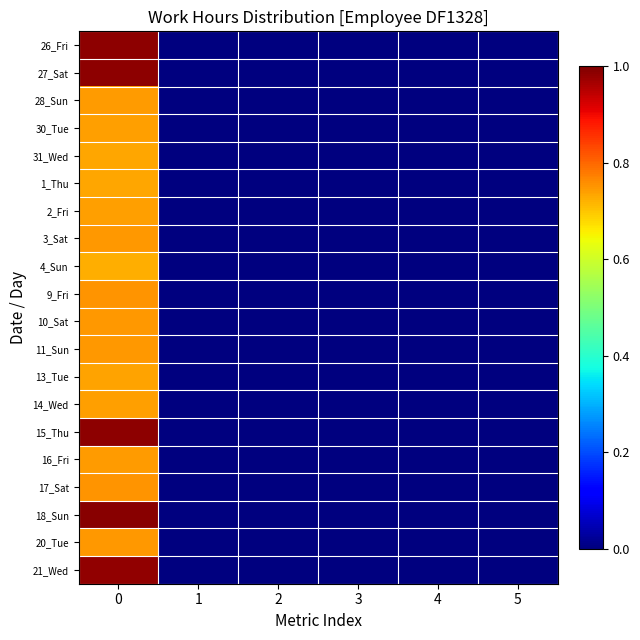

At 3, list the series in order from smallest to largest.

26_Fri, 27_Sat, 28_Sun, 30_Tue, 31_Wed, 1_Thu, 2_Fri, 3_Sat, 4_Sun, 9_Fri, 10_Sat, 11_Sun, 13_Tue, 14_Wed, 15_Thu, 16_Fri, 17_Sat, 18_Sun, 20_Tue, 21_Wed